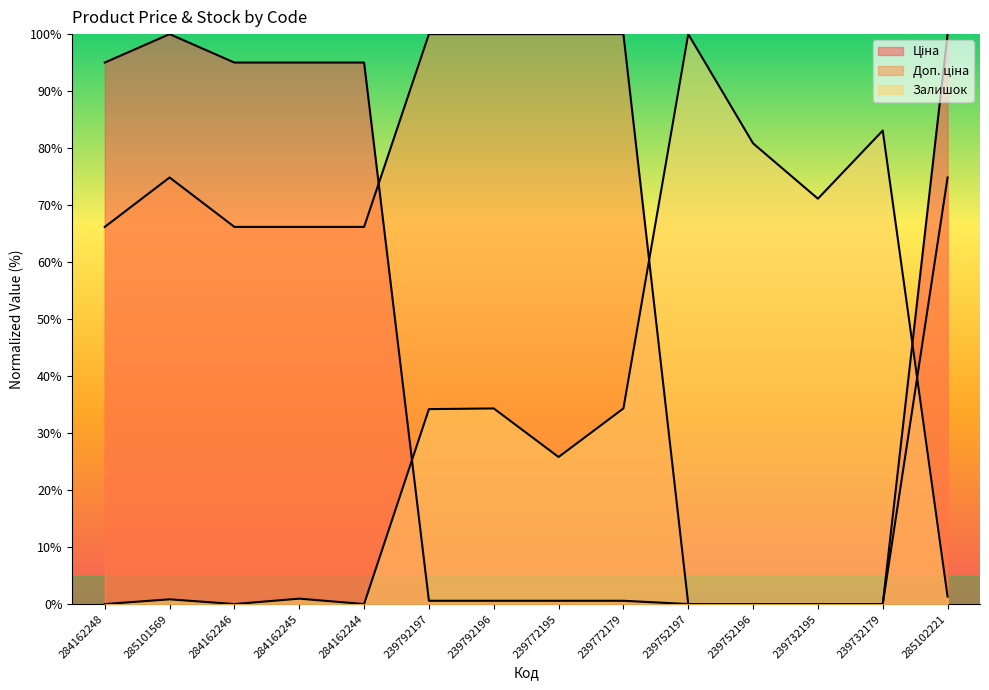

After their last crossing, which series has the higher values: Залишок or Ціна?

Ціна